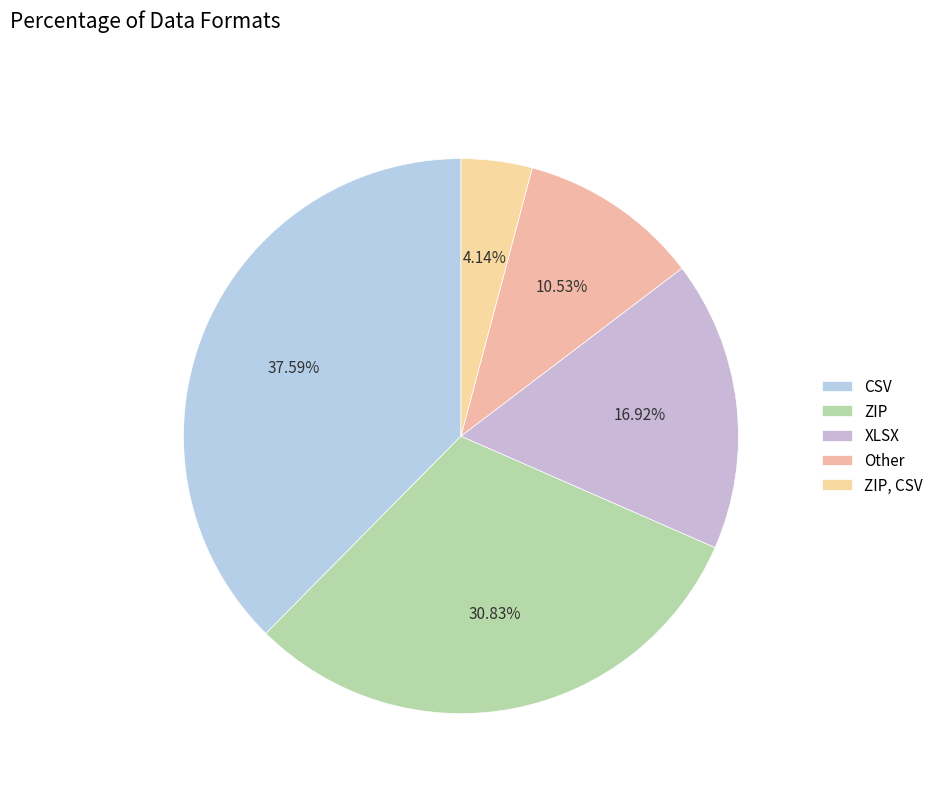

Is the sum of XLSX and ZIP, CSV greater than half?

No